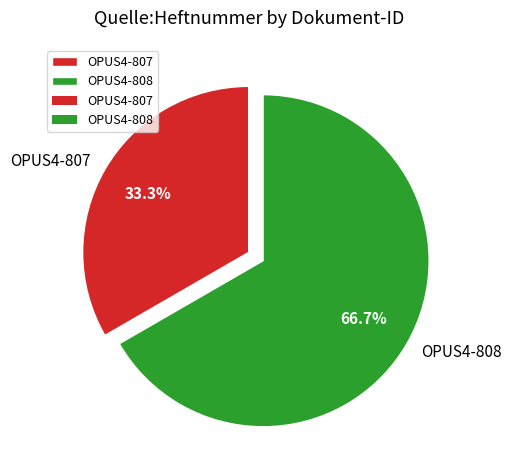

Which slice is the smallest?

OPUS4-807